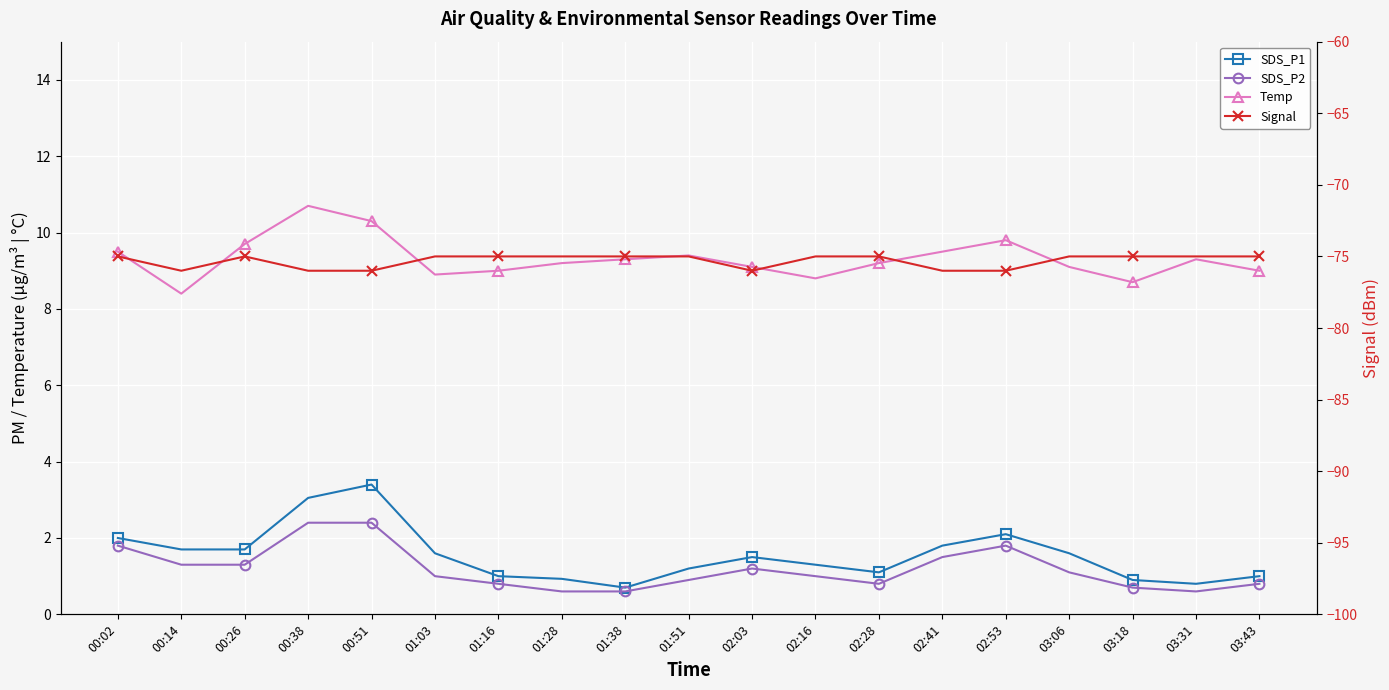

At how many categories does at least one series exceed -9?

19